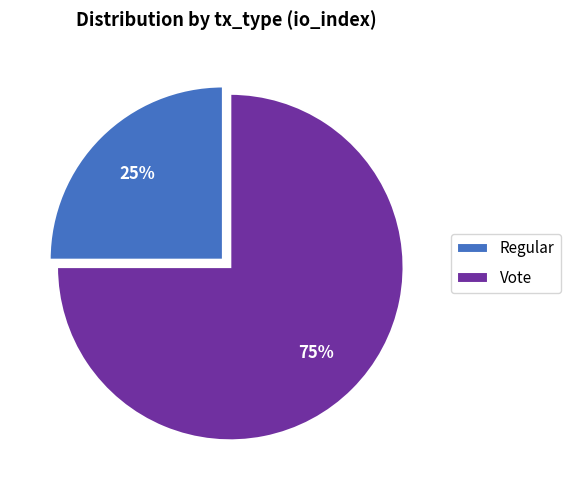

To the nearest percent, what is the difference between the Vote and Regular slice percentages?

50%